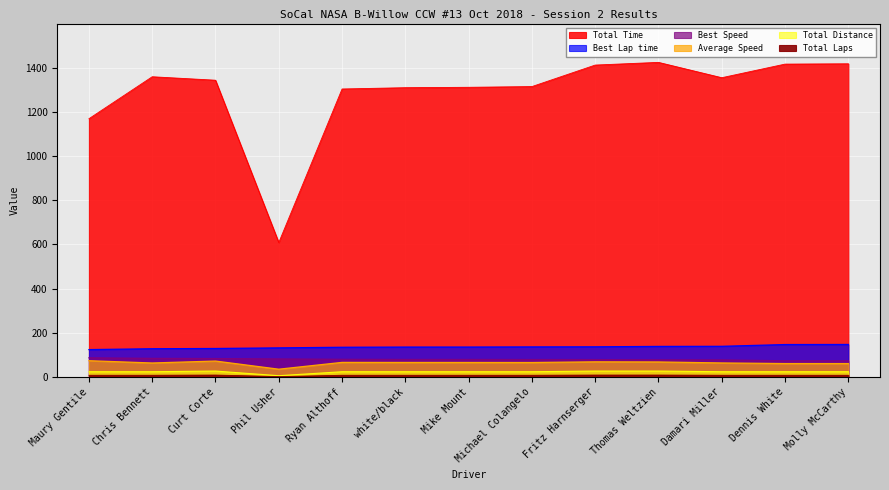

At which label is Total Laps closest to 16?

Maury Gentile